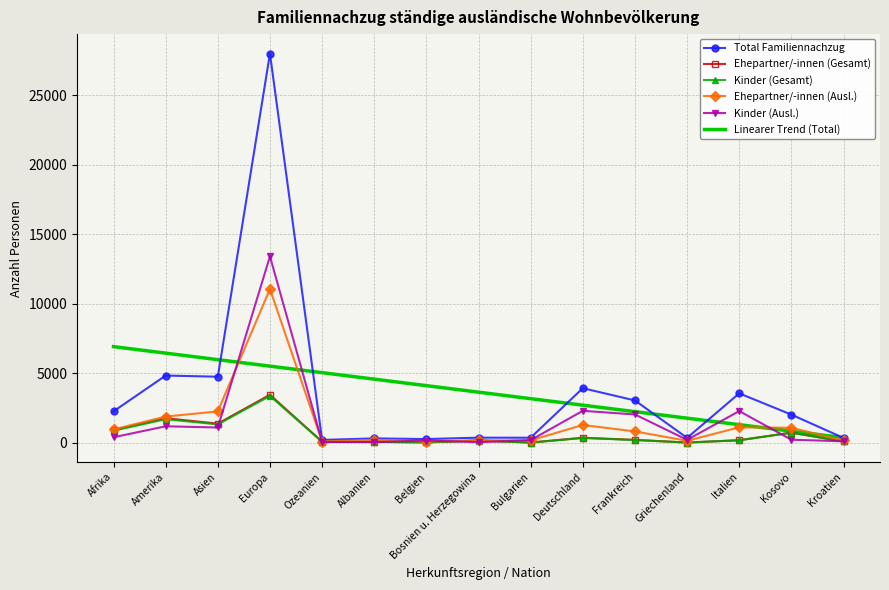

Is it true that Ehepartner/-innen (Gesamt) equals 905.0 at Afrika?

True